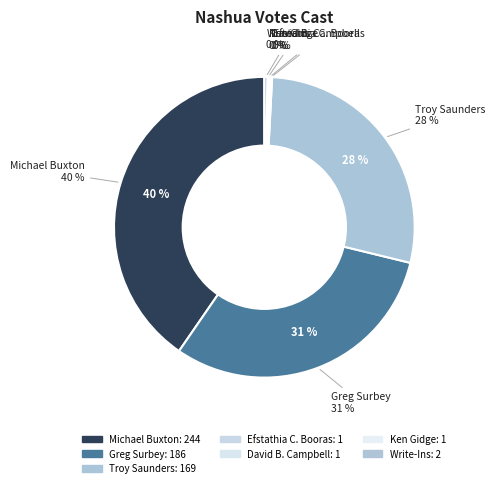

To the nearest percent, what percentage of the pie is Michael Buxton?

40%